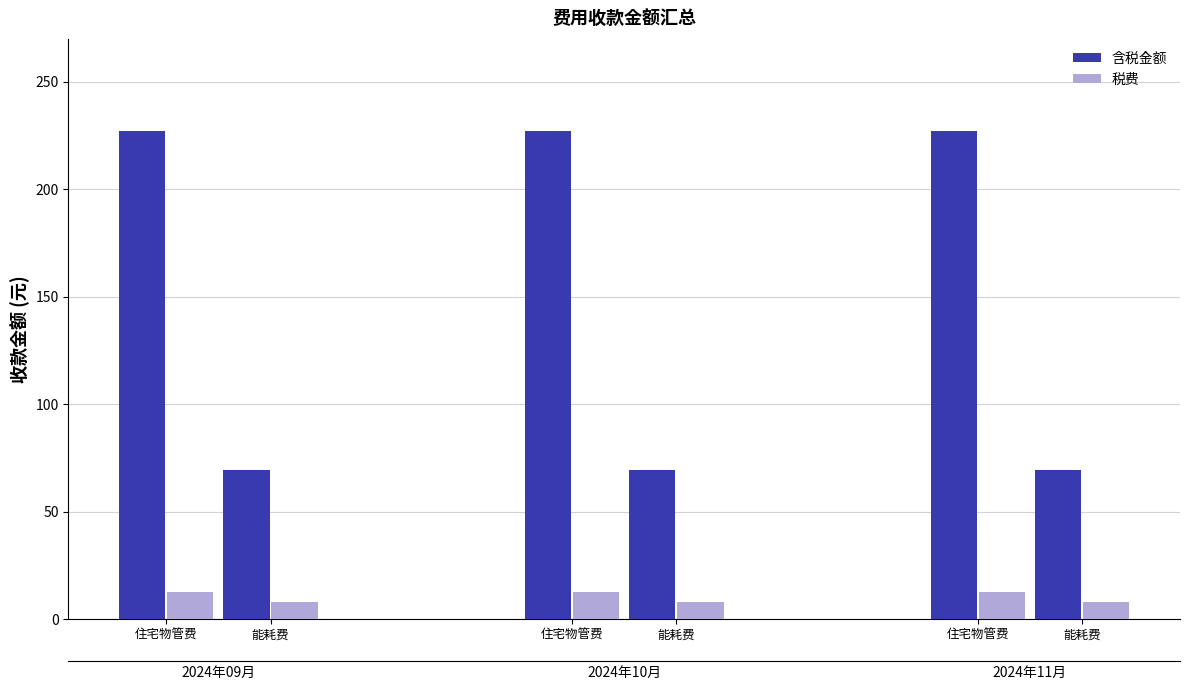

What is the label of the 6th bar from the right?

住宅物管费